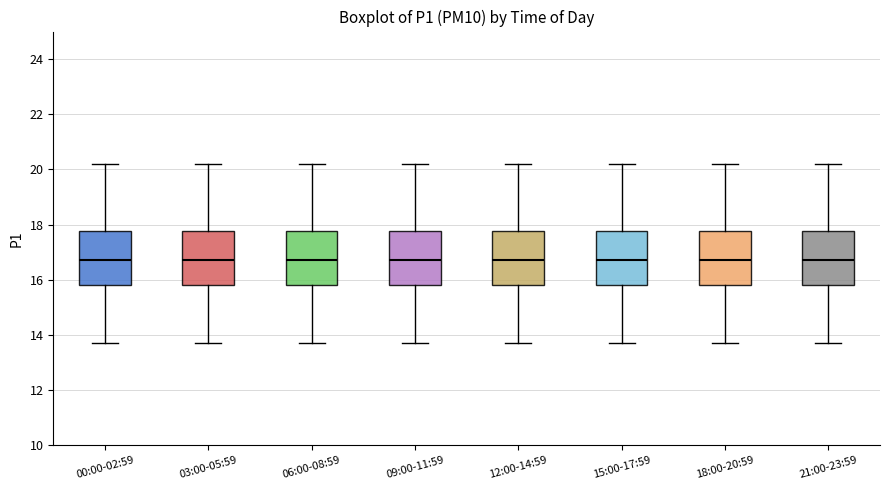

Where does the upper whisker of the box for 21:00-23:59 end on the y-axis? The values are not printed on the chart, so give them approximately, as read against the axis.

20.2